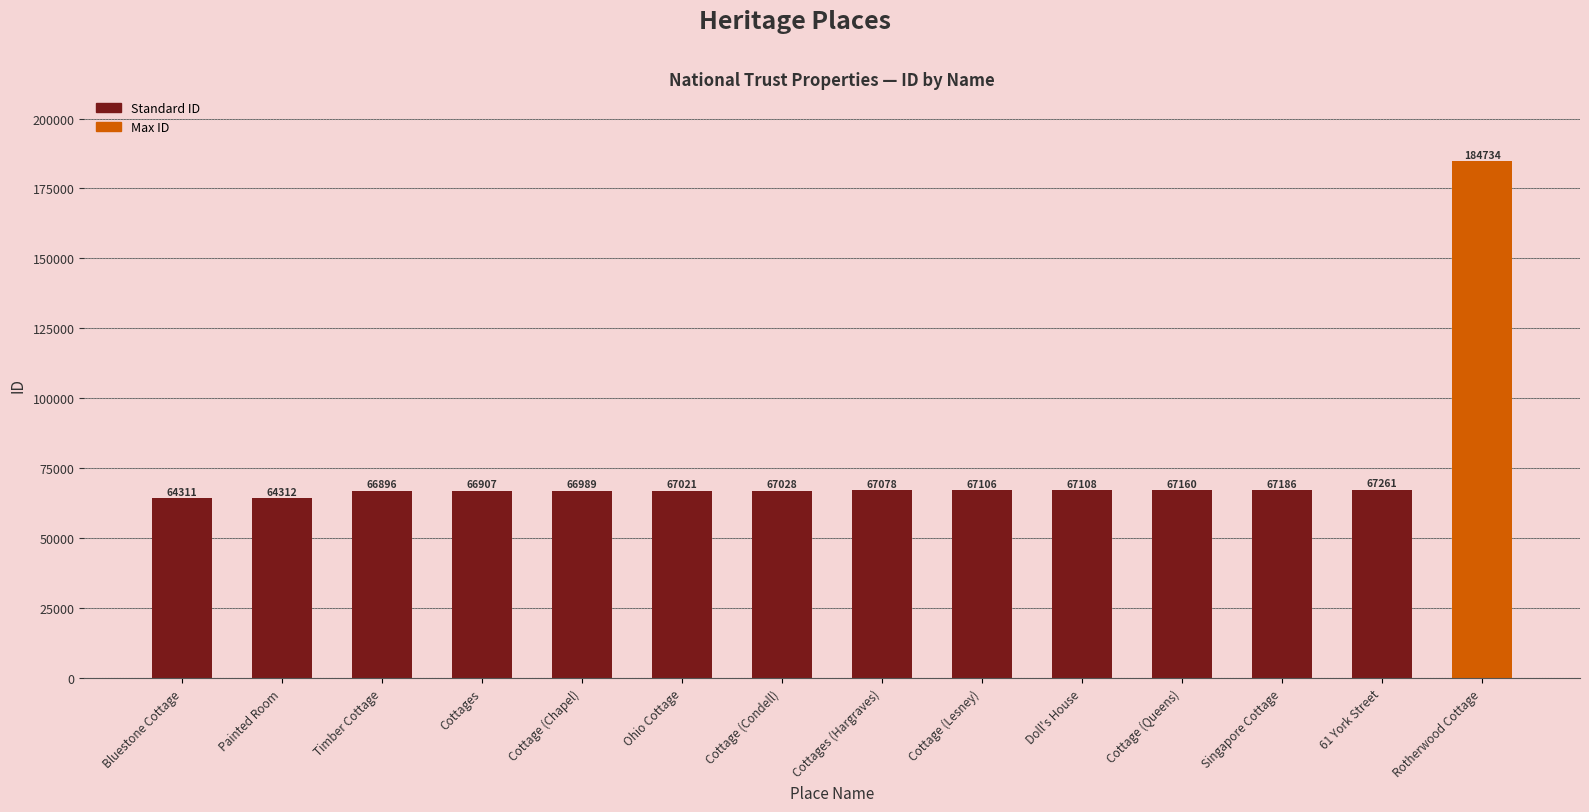

What is the label of the 14th bar from the left?

Rotherwood Cottage